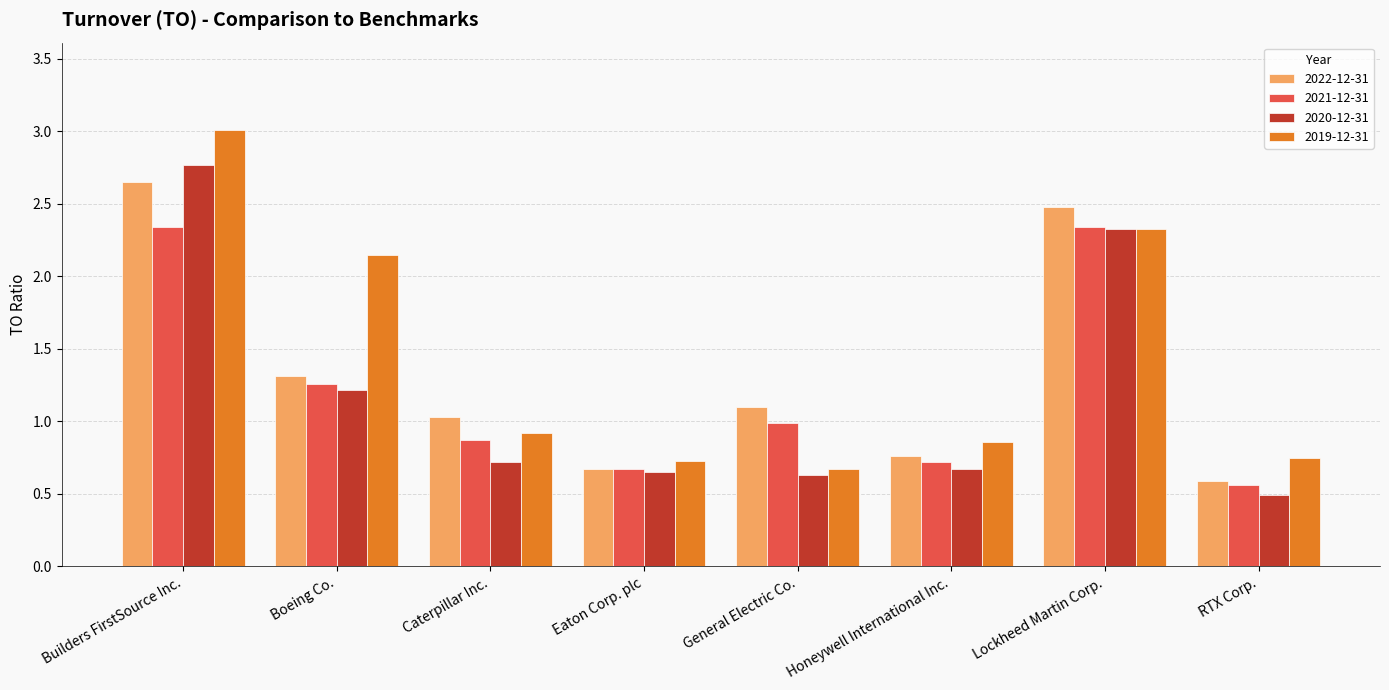

Is it true that 2020-12-31 equals 1.4 at Lockheed Martin Corp.?

False